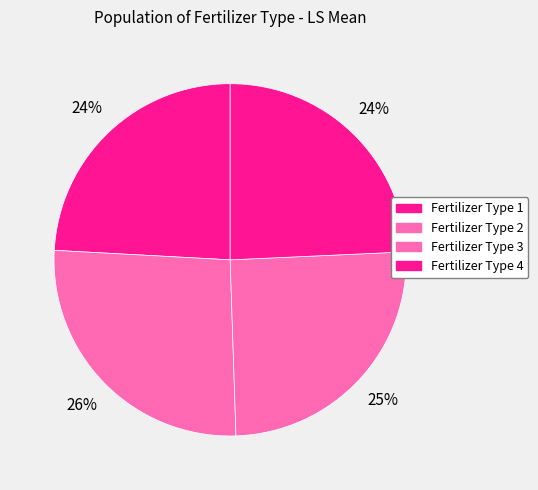

True or false: Fertilizer Type 1 accounts for 24% of the total.

True